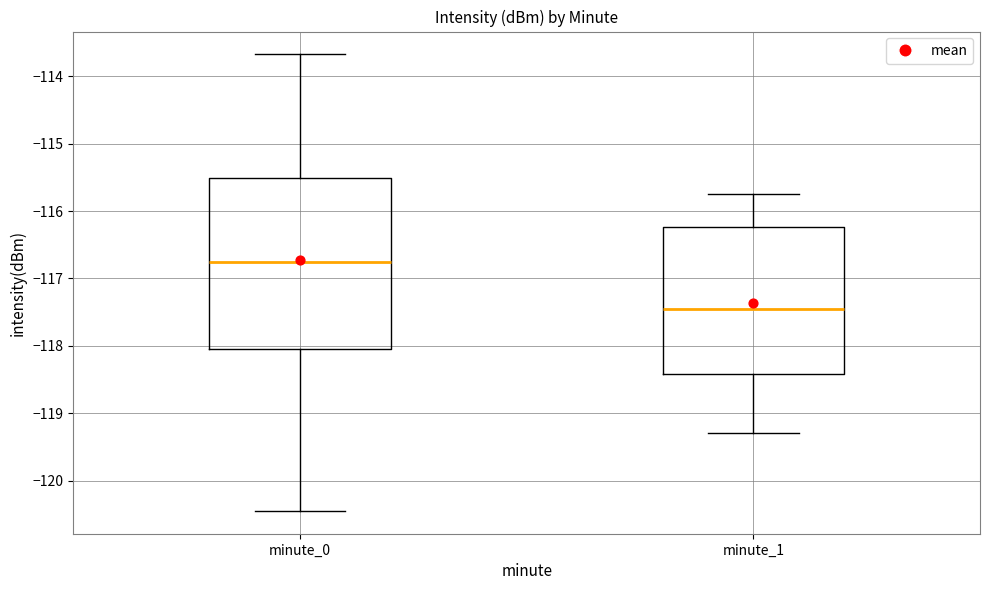

Which box has the lowest median line?

minute_1